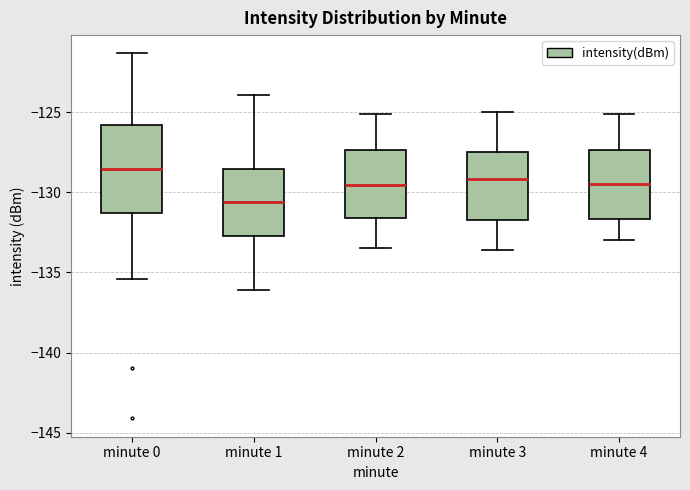

Which box has the highest median line?

minute 0